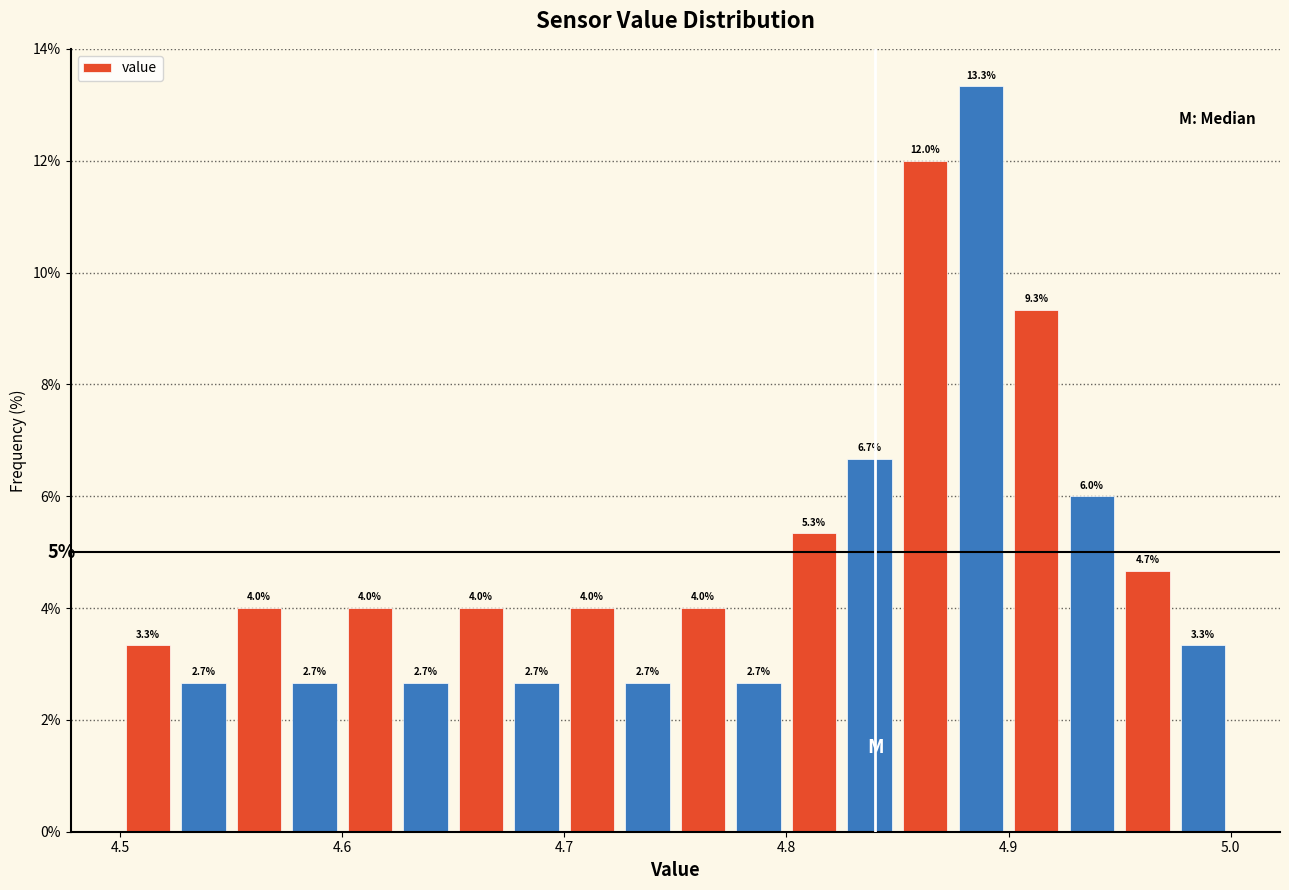

Around what value on the x-axis is the tallest bar? Give the approximate position of its centre, as read against the axis.

4.89